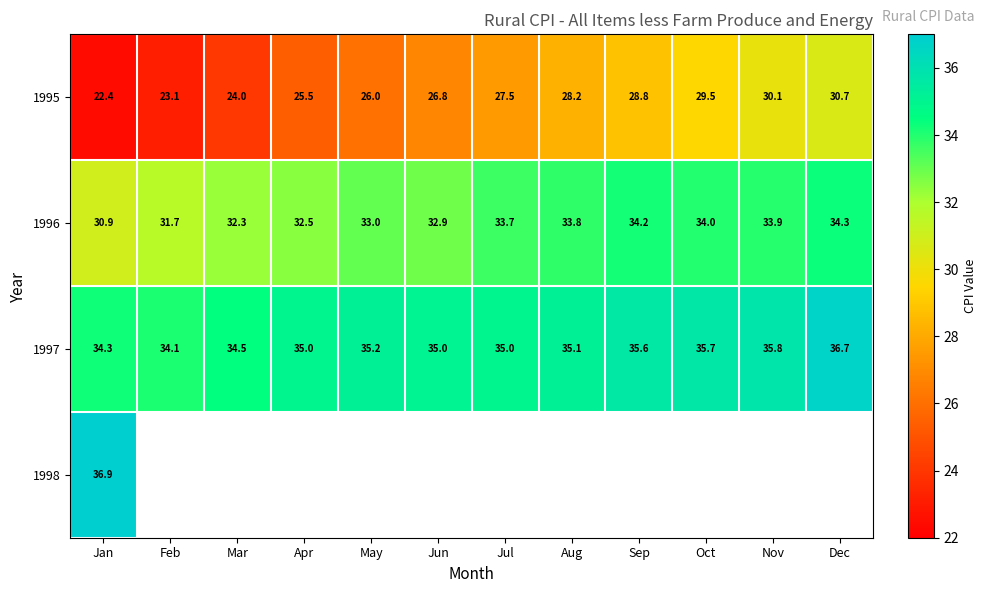

What is the spread (max minus min) of values at Aug?

6.9